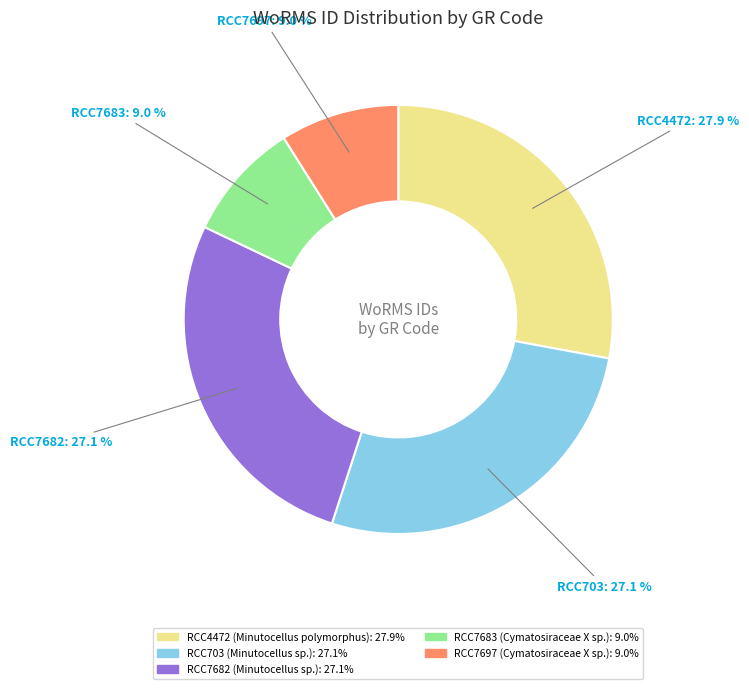

Which slice is the largest?

RCC4472